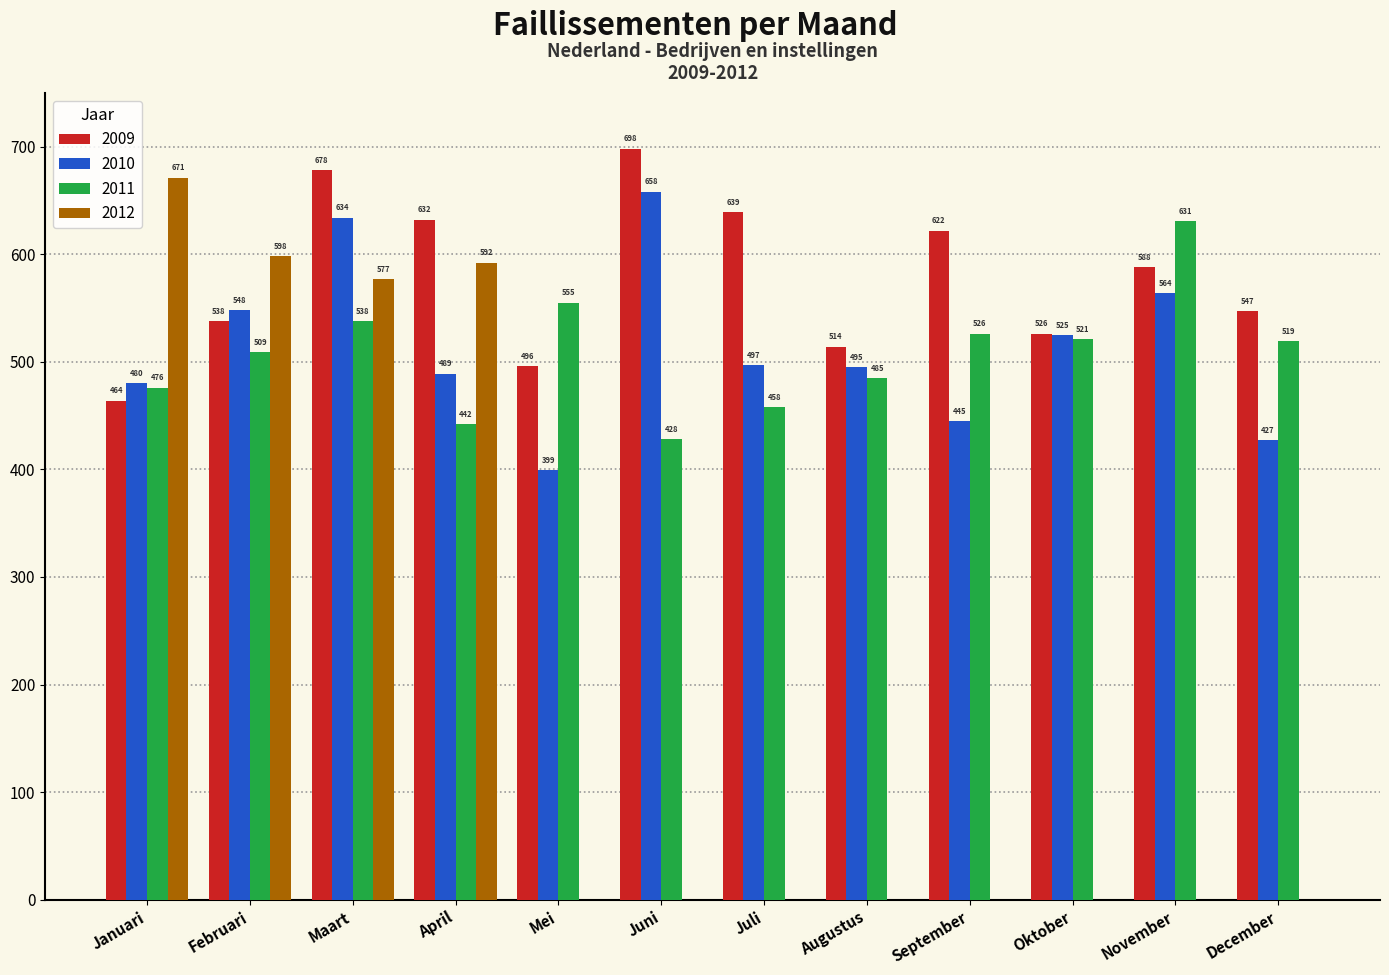

What are all the series names shown in the legend?

2009, 2010, 2011, 2012